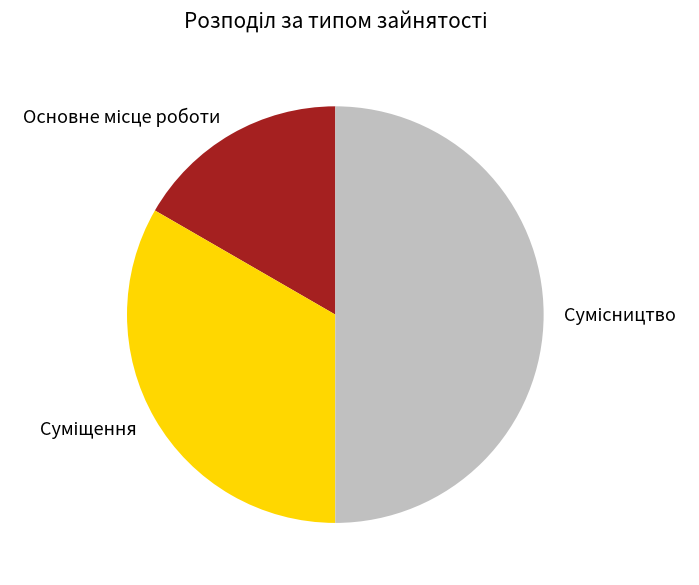

Combined, what portion of the pie is Суміщення and Основне місце роботи?

50.0%